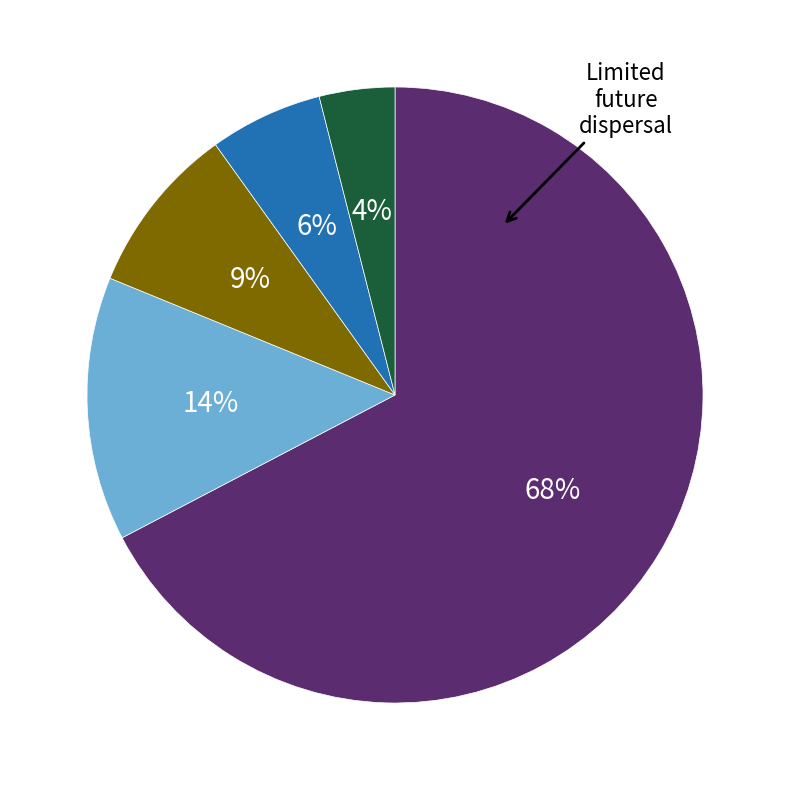

What percentage is the Minute 1 slice, to the nearest percent?

14%